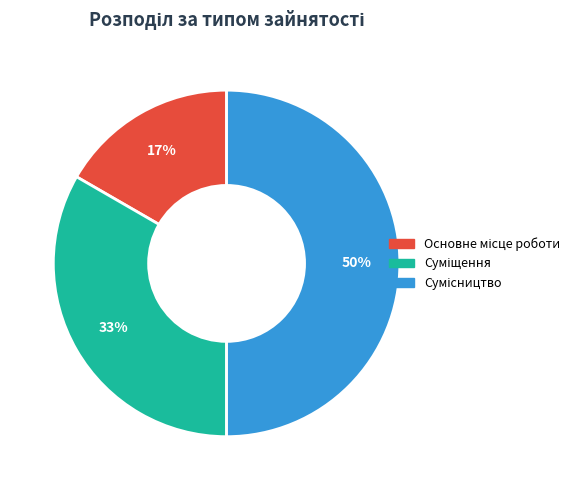

To the nearest percent, what is the average slice percentage?

33%